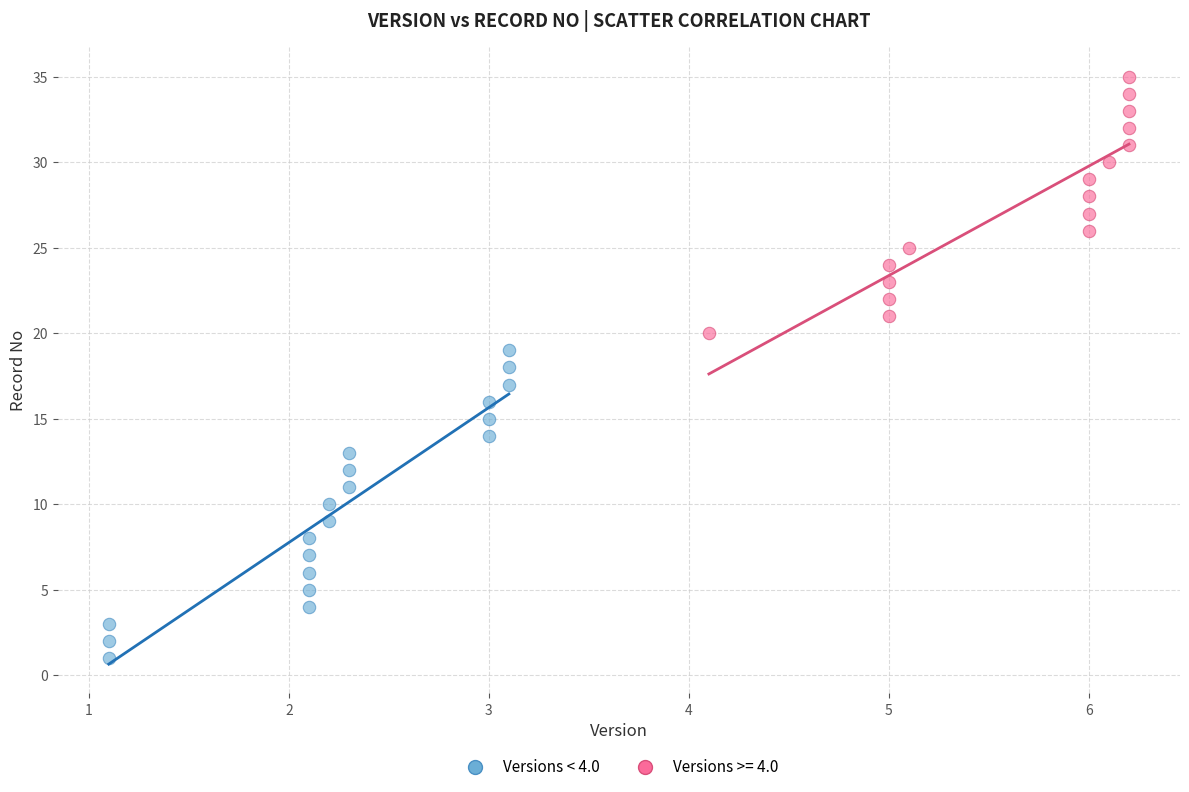

Which series reaches the minimum Y coordinate?

Versions < 4.0